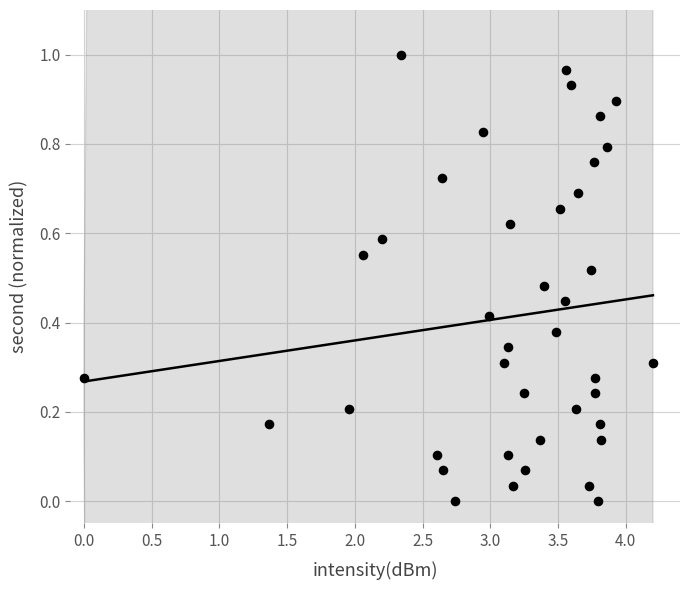

What is the range of X values (max minus min)?

4.2